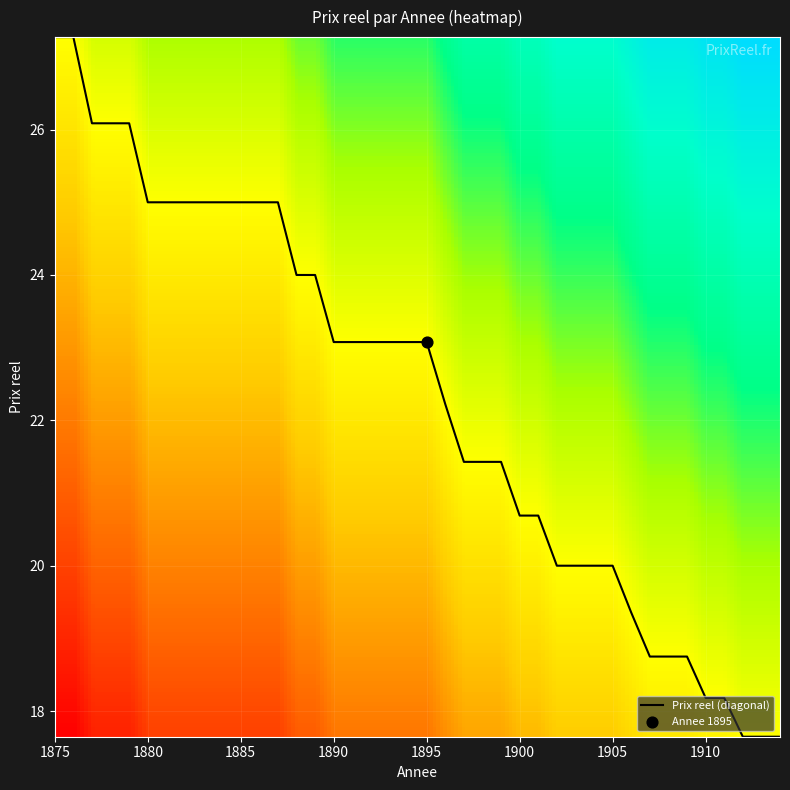

What is the difference between the maximum and minimum values?

9.6